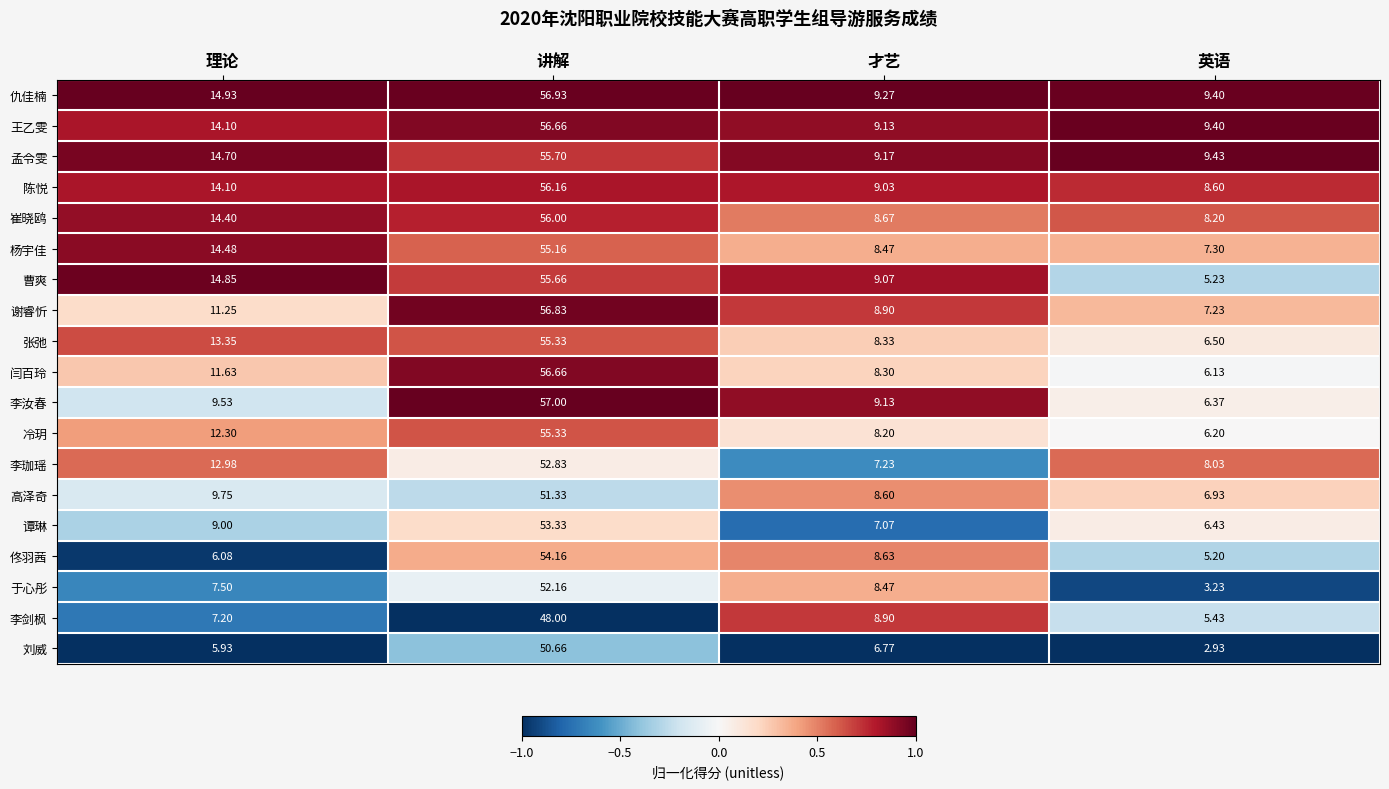

What is the difference between the highest and lowest values at 英语?

6.5